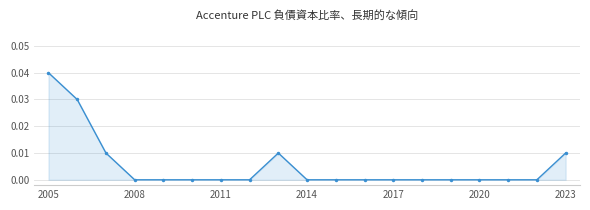

Does the chart have visible grid lines?

Yes